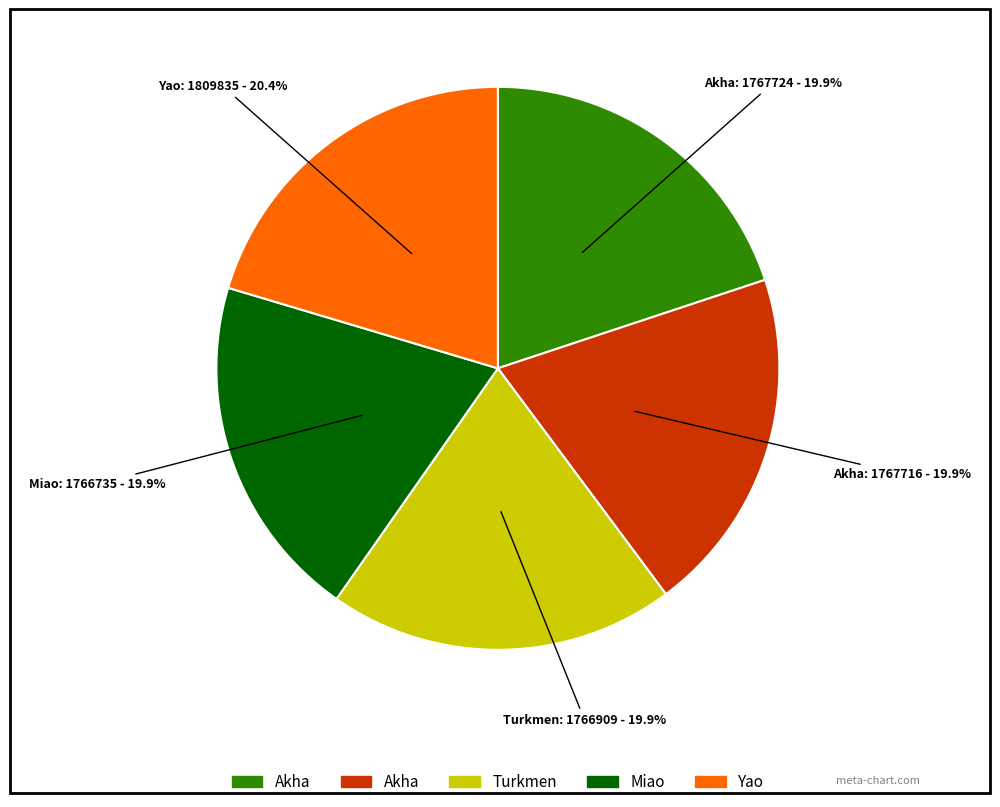

Is there a majority slice in this chart?

No